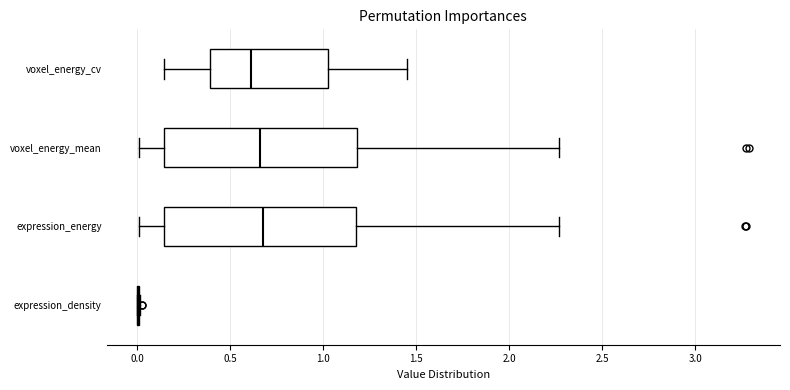

Where is the left edge of the box for expression_energy on the x-axis? The values are not printed on the chart, so give them approximately, as read against the axis.

0.15